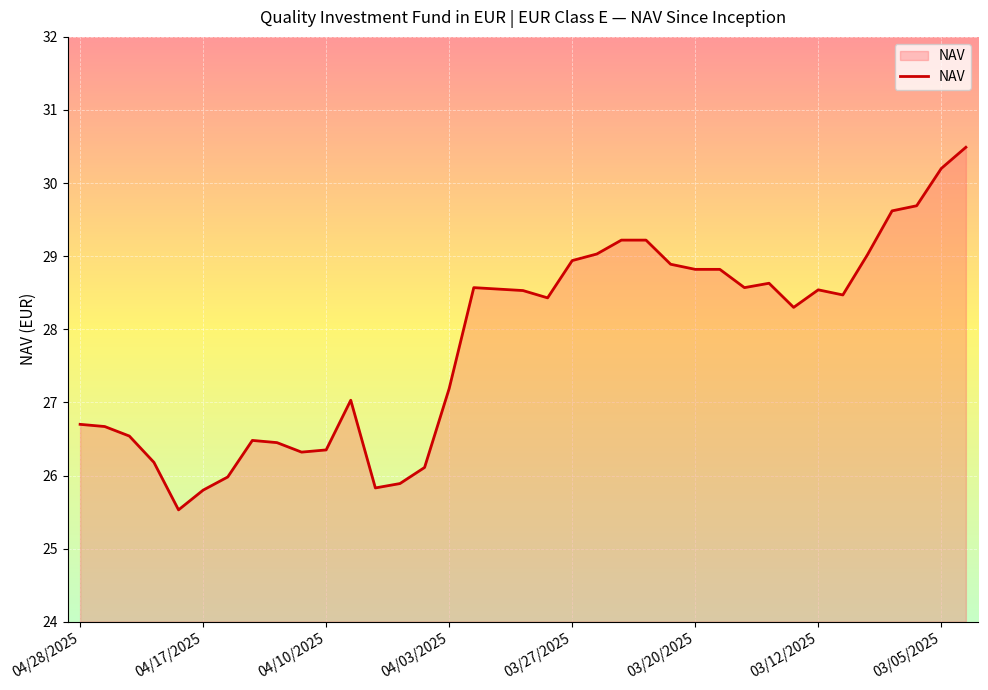

What is the greatest value displayed?

30.5